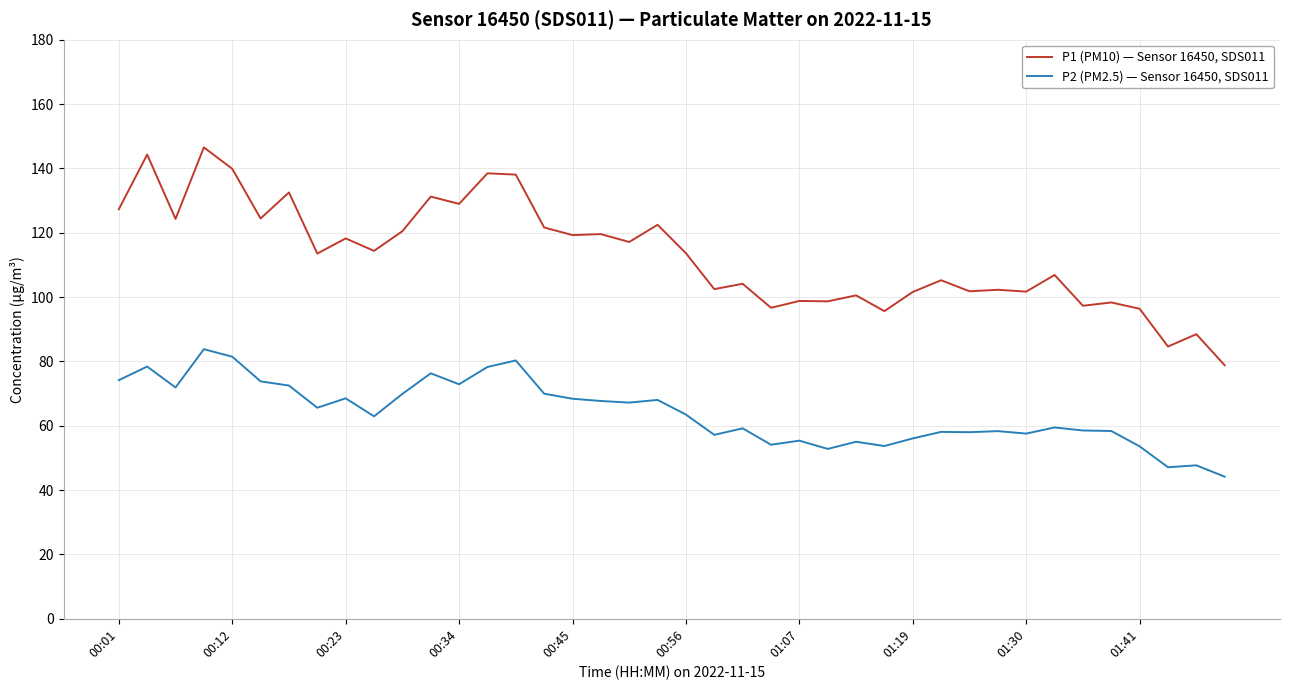

Which series has the widest spread of values?

P1 (PM10) — Sensor 16450, SDS011